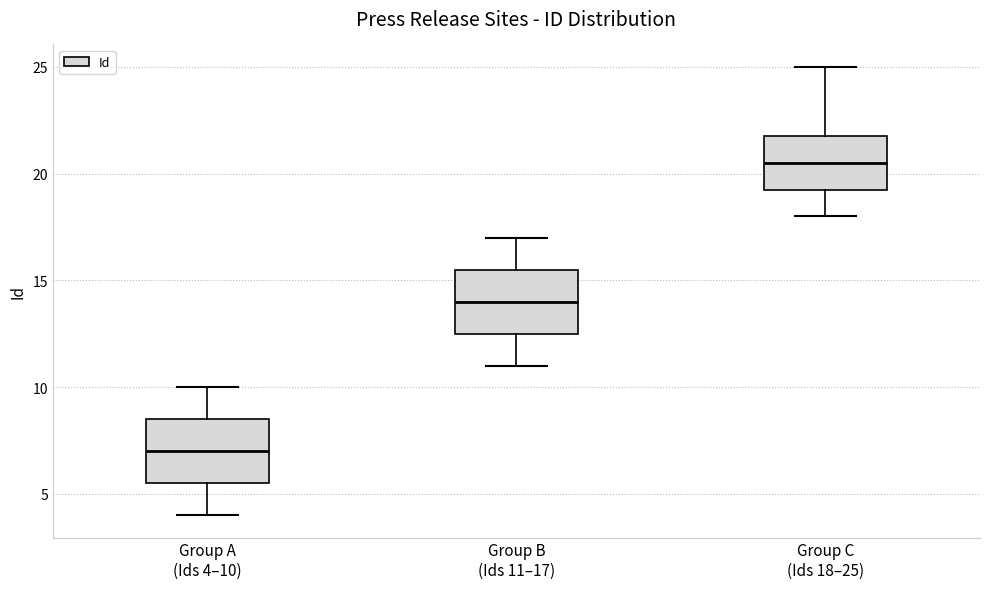

Reading left to right, read every box against the y-axis: the position of its median line, the range the box covers, and the ends of its whiskers. The values are not printed on the chart, so give them approximately, as read against the axis.

Group A (Ids 4–10): median 7.0, box 5.5 to 8.5, whiskers 4.0 to 10.0
Group B (Ids 11–17): median 14.0, box 12.5 to 15.5, whiskers 11.0 to 17.0
Group C (Ids 18–25): median 20.5, box 19.5 to 22.0, whiskers 18.0 to 25.0